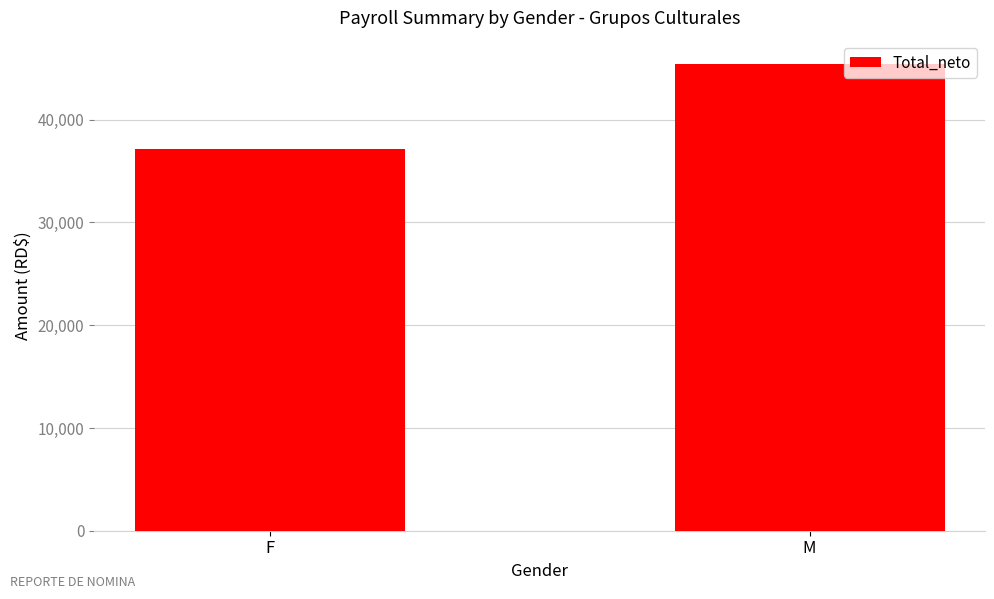

The value at M is 62977.5. True or false?

False